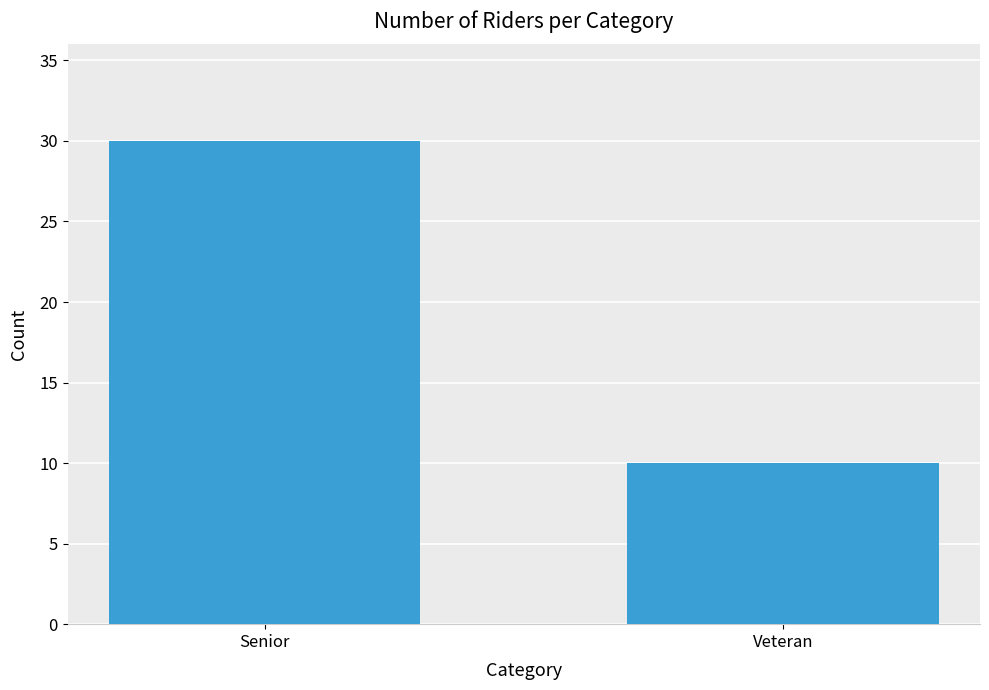

What is the sum of all values?

40